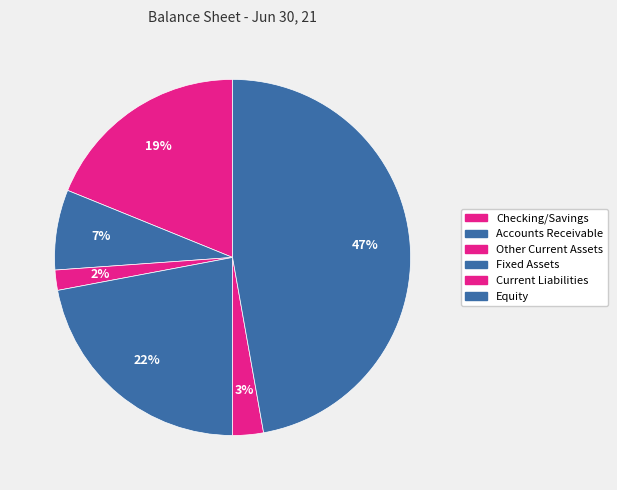

Does Other Current Assets represent more than half of the total?

No